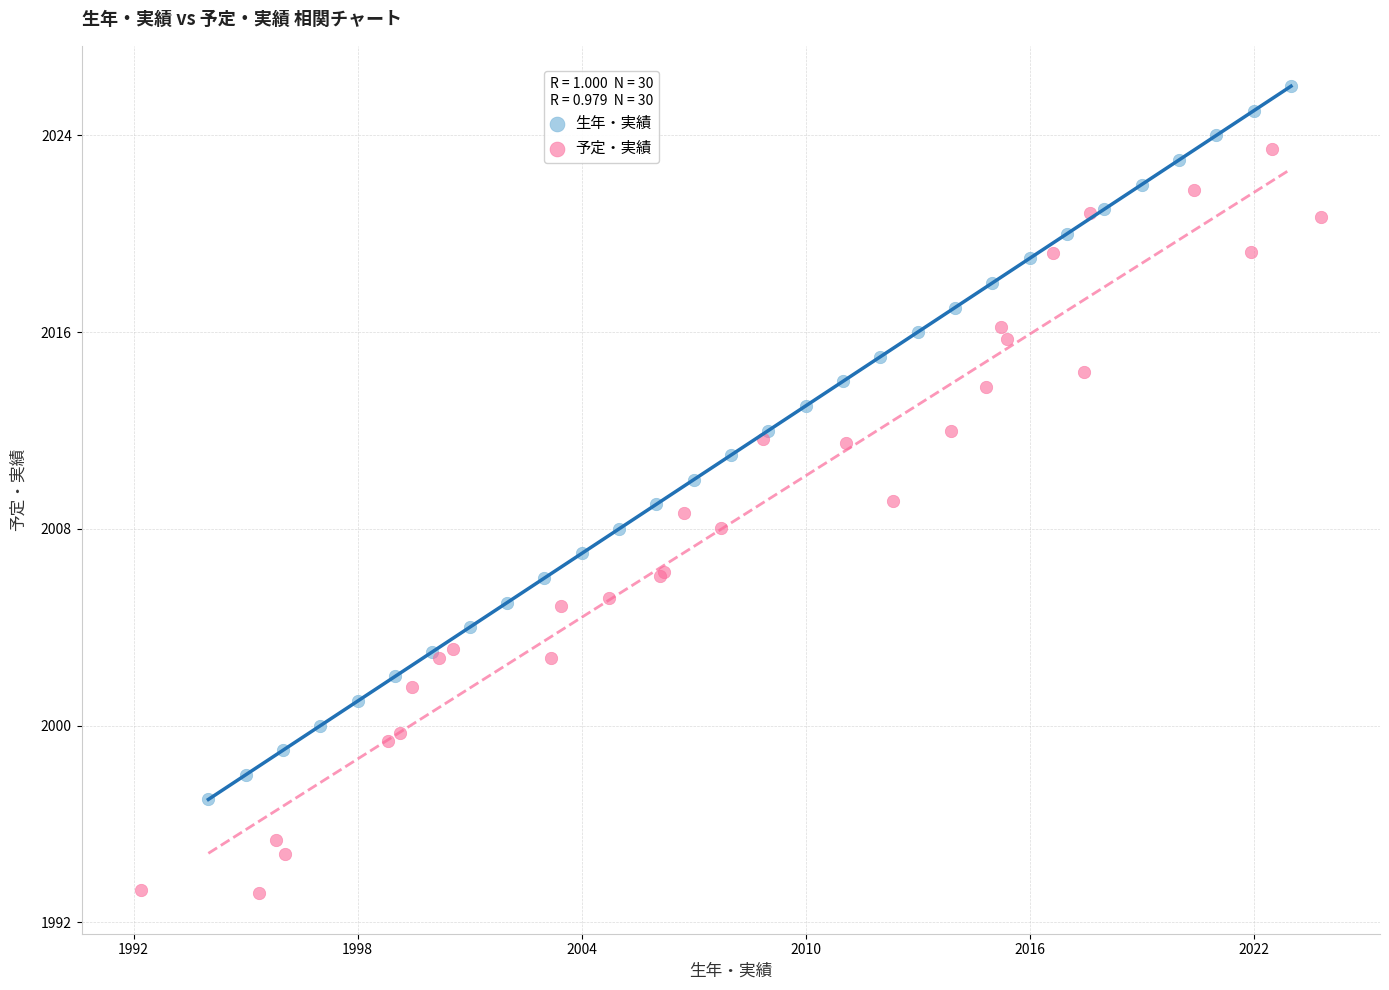

Which series contains the lowest Y value?

予定・実績